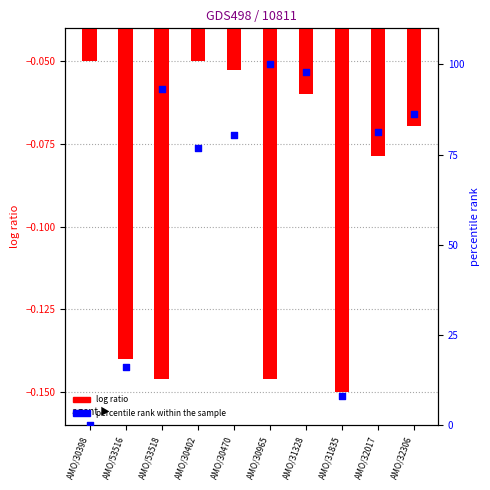

Is the value of percentile rank within the sample at AMO/31328 greater than the value of log ratio at AMO/30965?

Yes